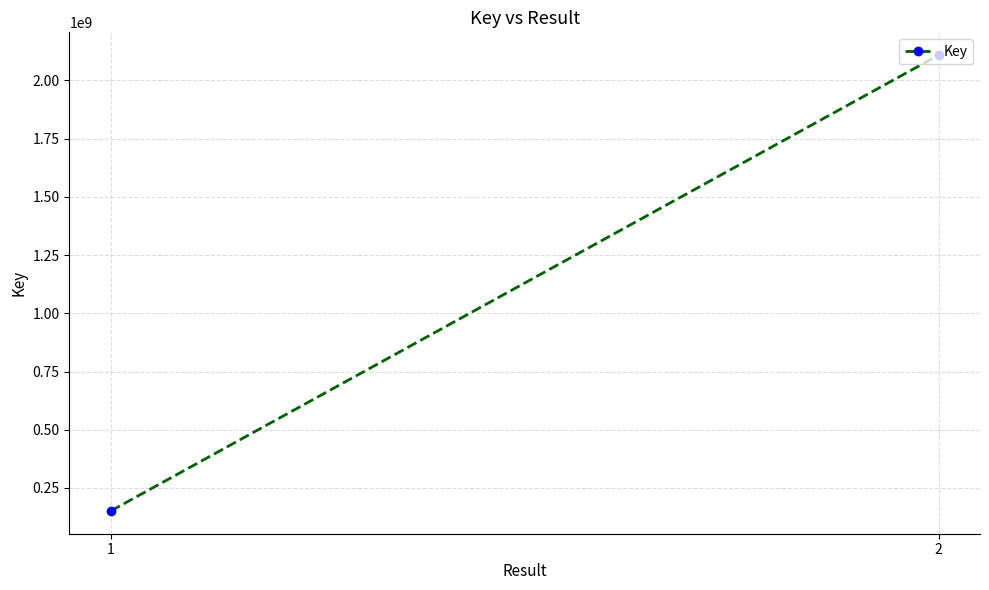

What is the change in value from 1 to 2?

+1957073878